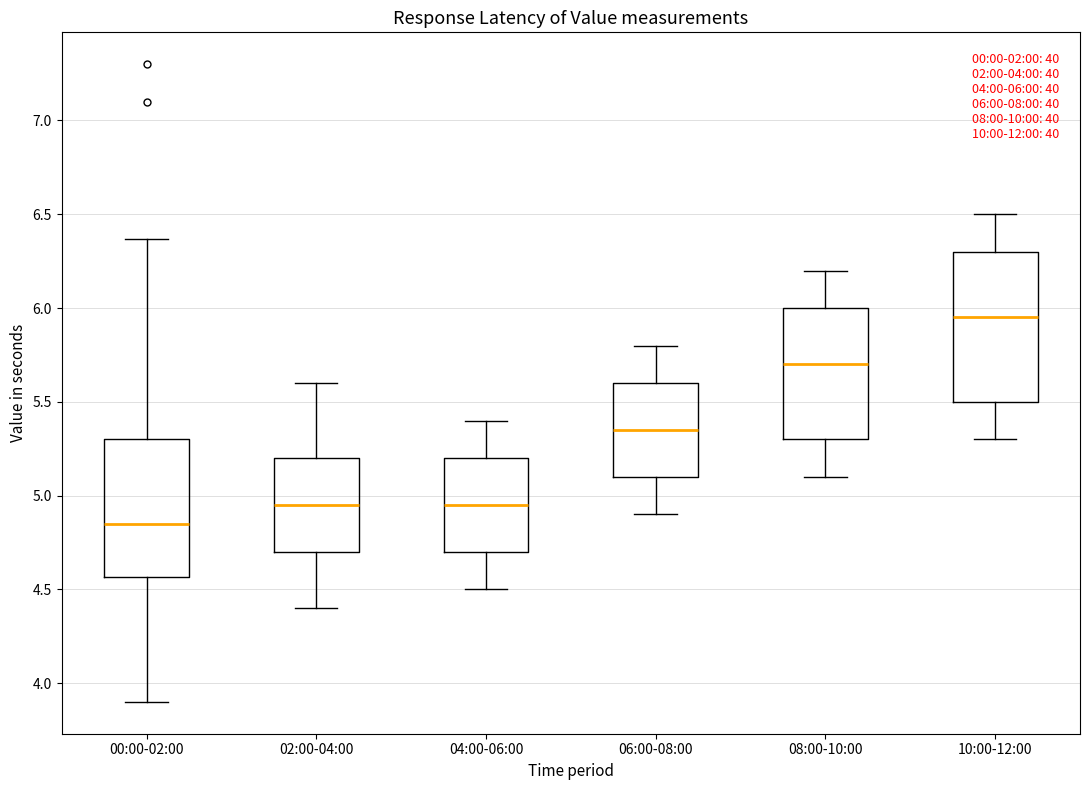

Which box has the highest median line?

10:00-12:00